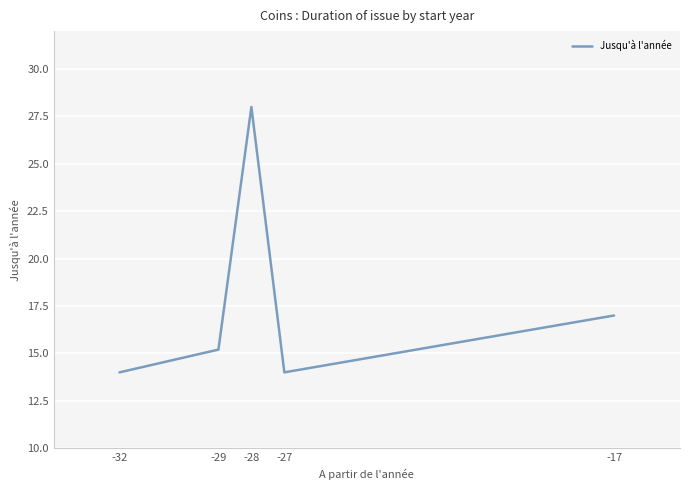

Reading left to right, transcribe all the data shown in this chart.

14.0	15.2	28.0	14.0	17.0